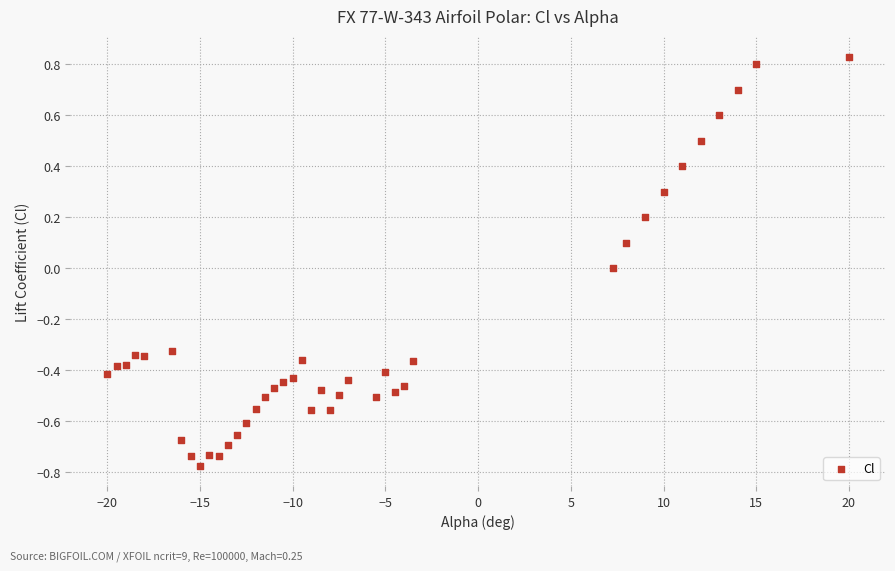

What is the range of Y values (max minus min)?

1.6